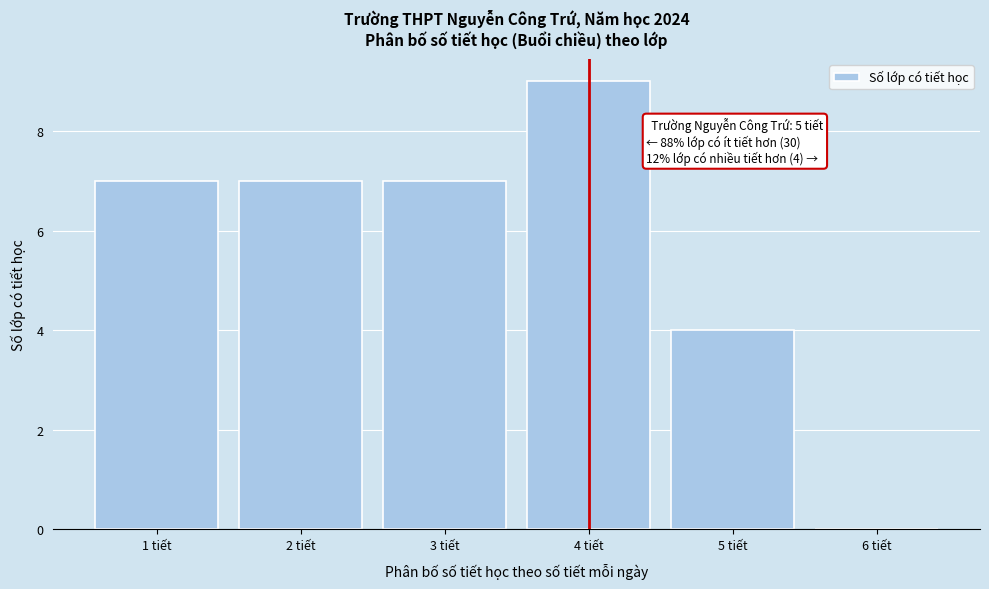

Over which range of the x-axis is the bar tallest?

3.5 to 4.5